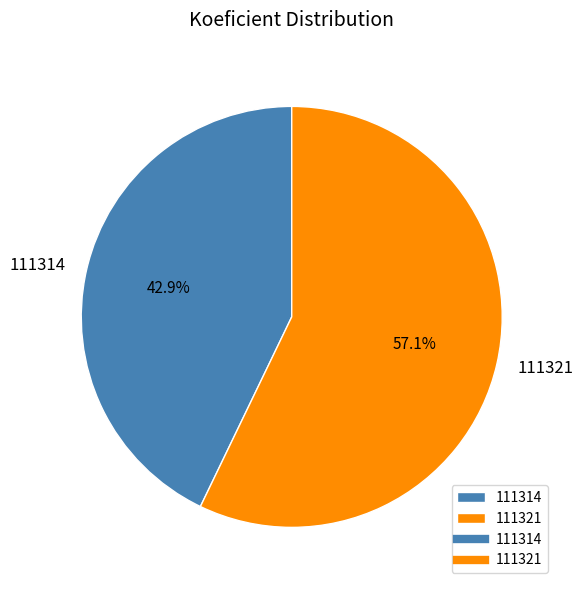

Which slice is the smallest?

111314